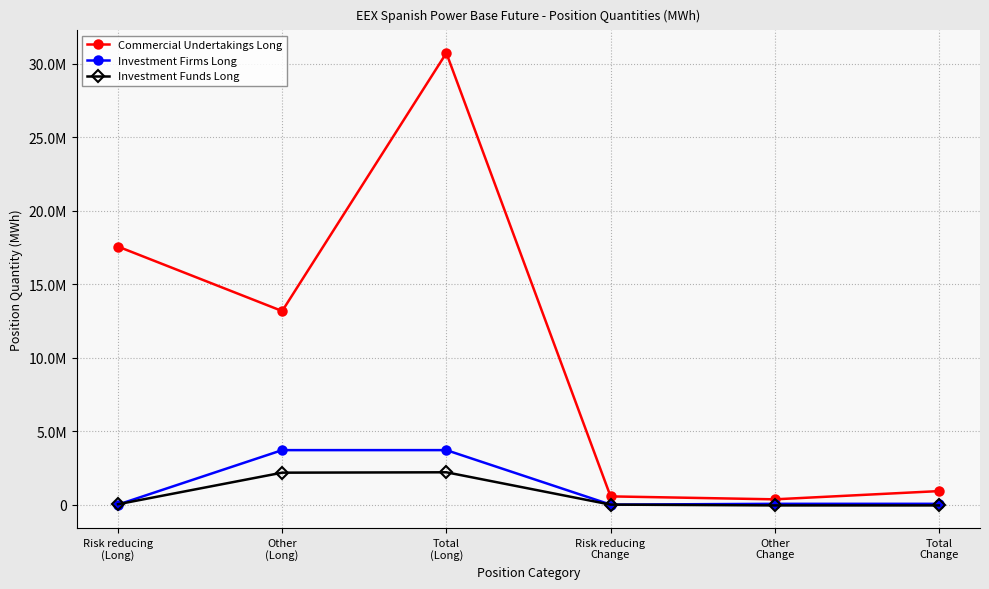

True or false: Commercial Undertakings Long and Investment Firms Long intersect in this chart.

False